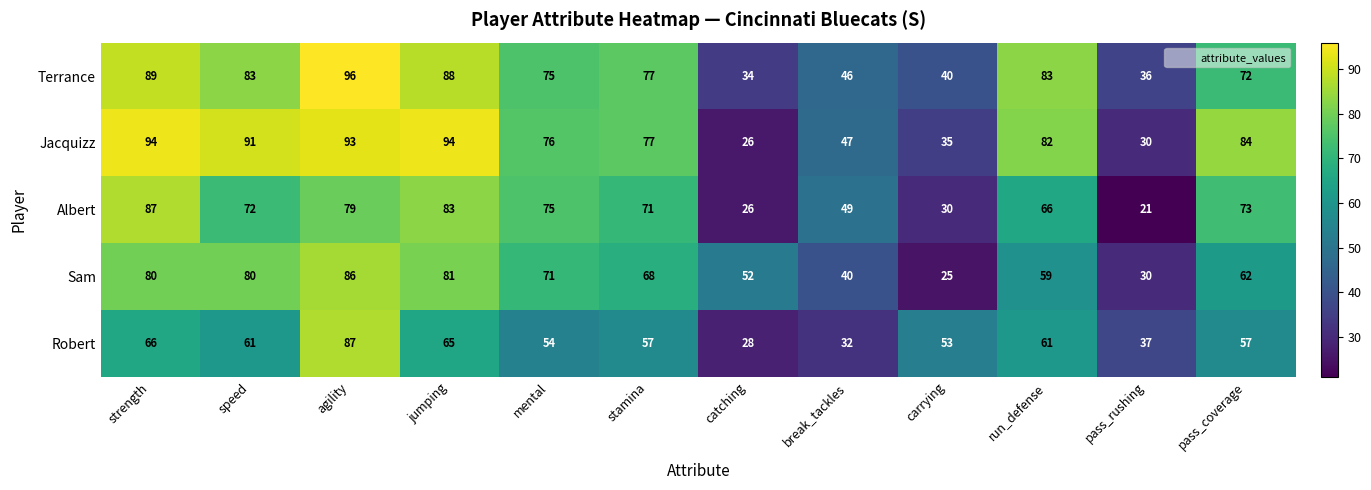

What value does the Sam series have at strength?

80